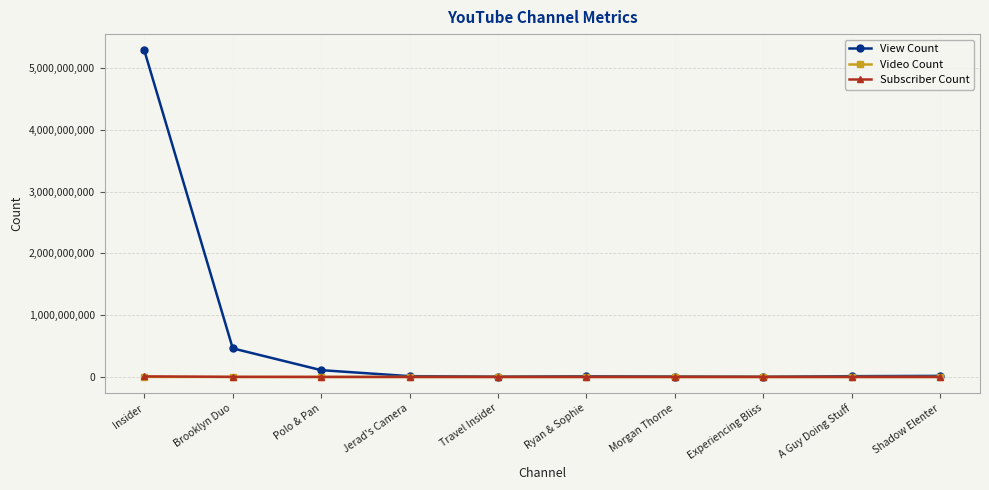

What is the label of the 2nd point from the left?

Brooklyn Duo